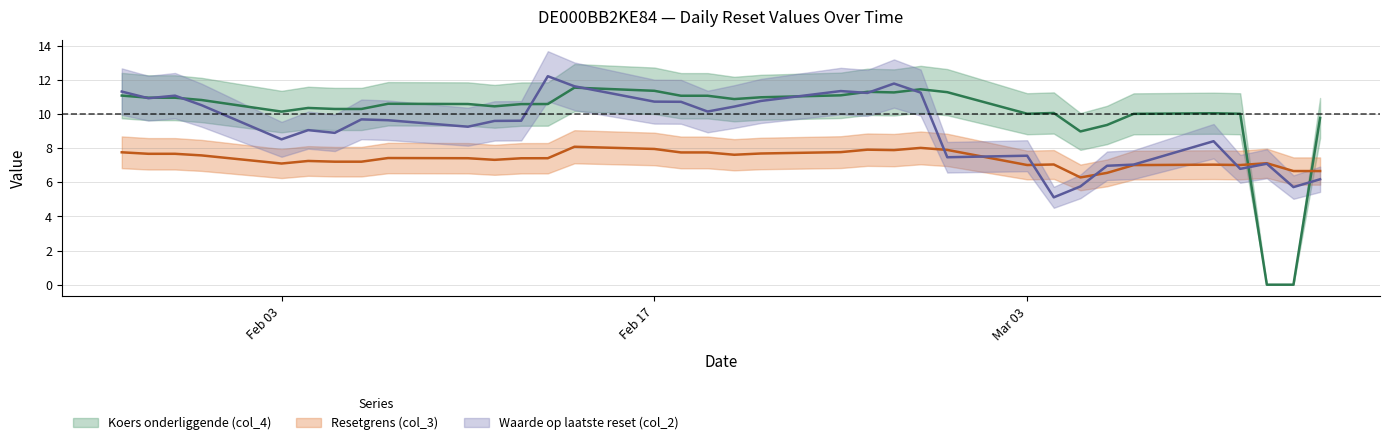

The value of Resetgrens (col_3) at 2025-02-03 is 2.3. True or false?

False